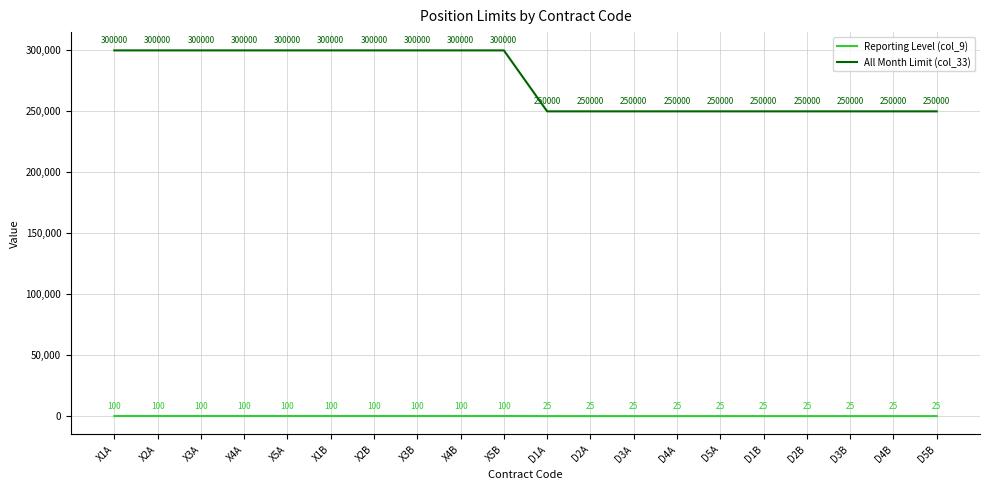

What is the spread (max minus min) of values at D2A?

249975